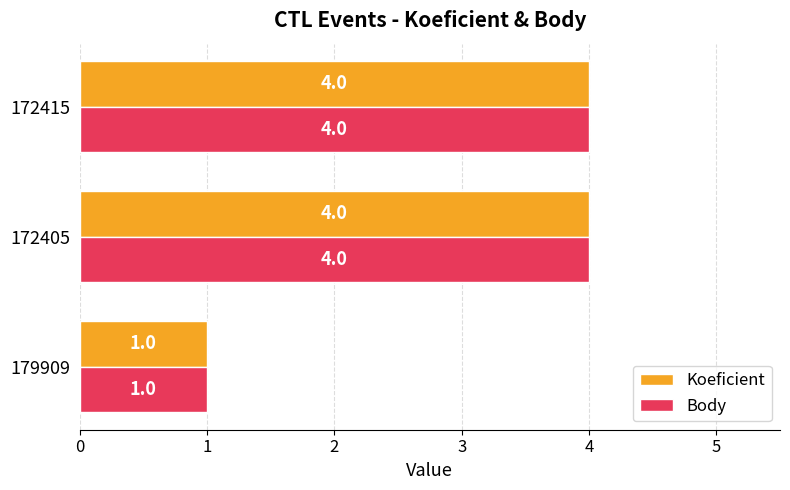

What is the total value across all series at 172405?

8